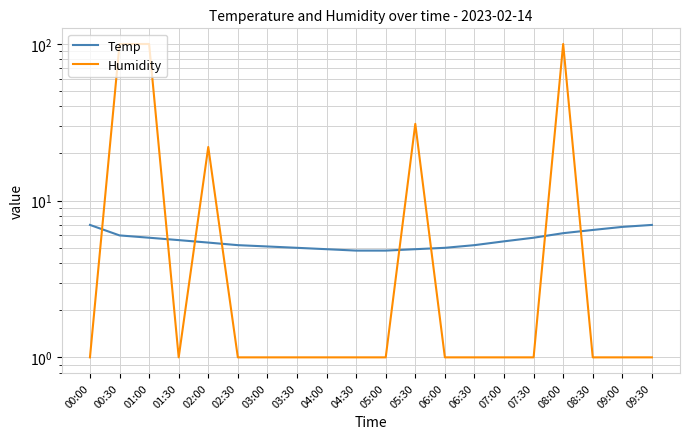

Is it true that Humidity equals 1.4 at 09:00?

False